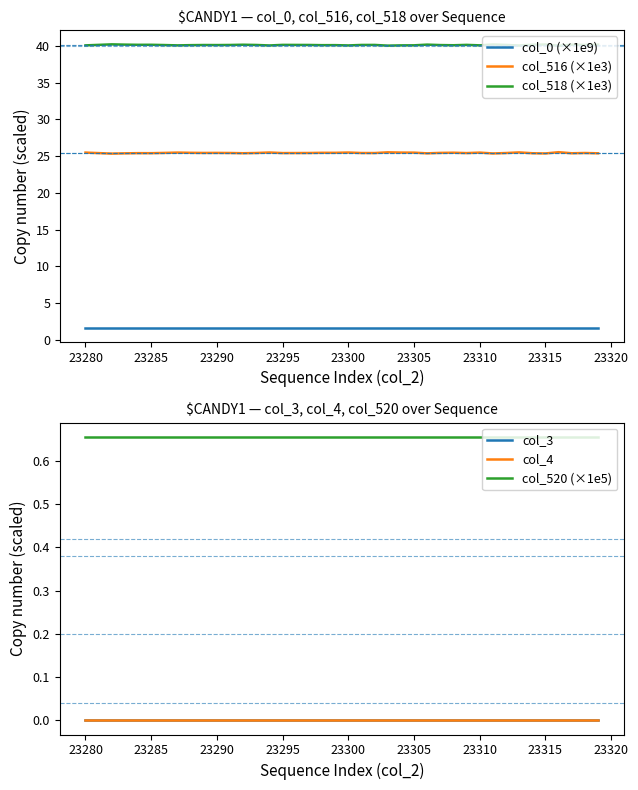

Does the chart display data point markers on the line(s)?

No